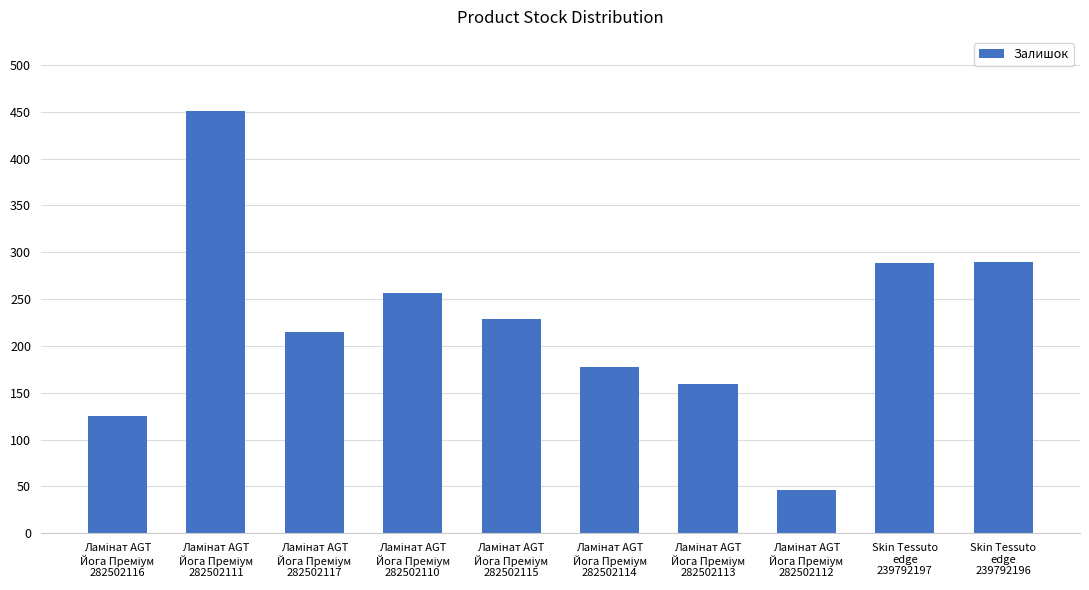

What is the smallest value displayed?

46